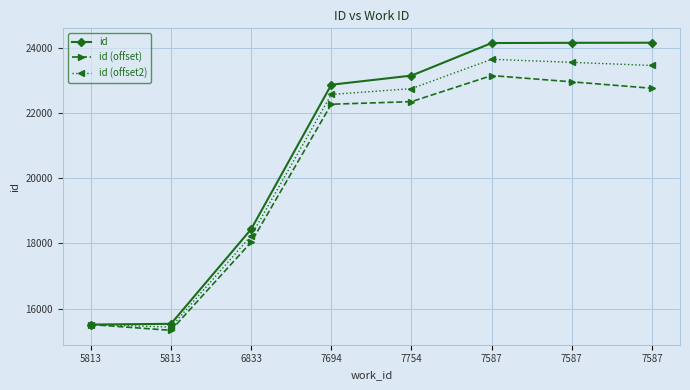

What is the label of the 2nd point from the left?

5813